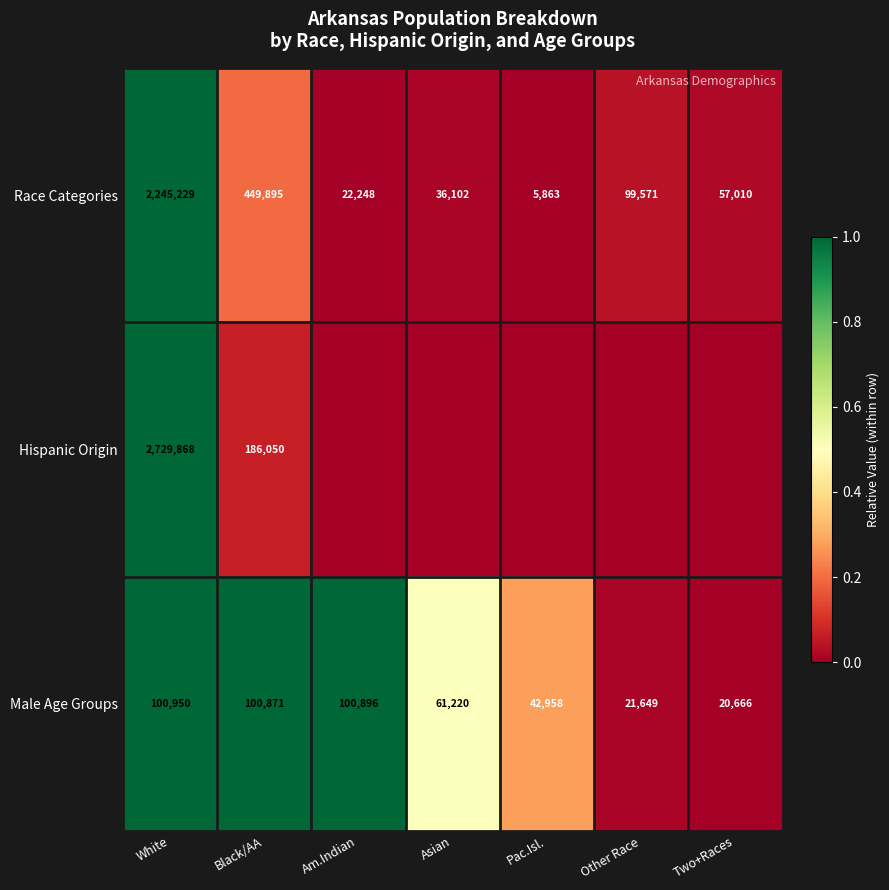

Which category has the lowest value across all series?

Pac.Isl.